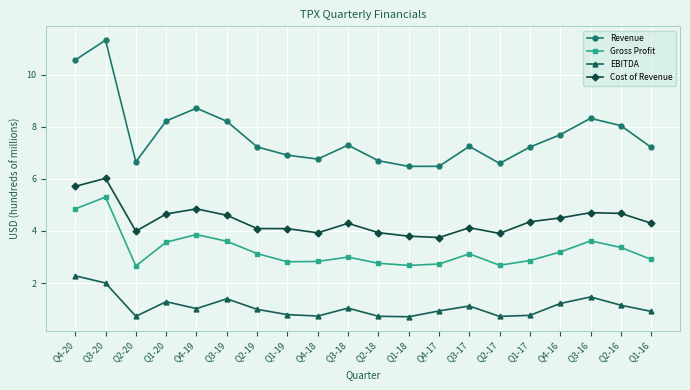

What is the label of the 18th point from the right?

Q2-20